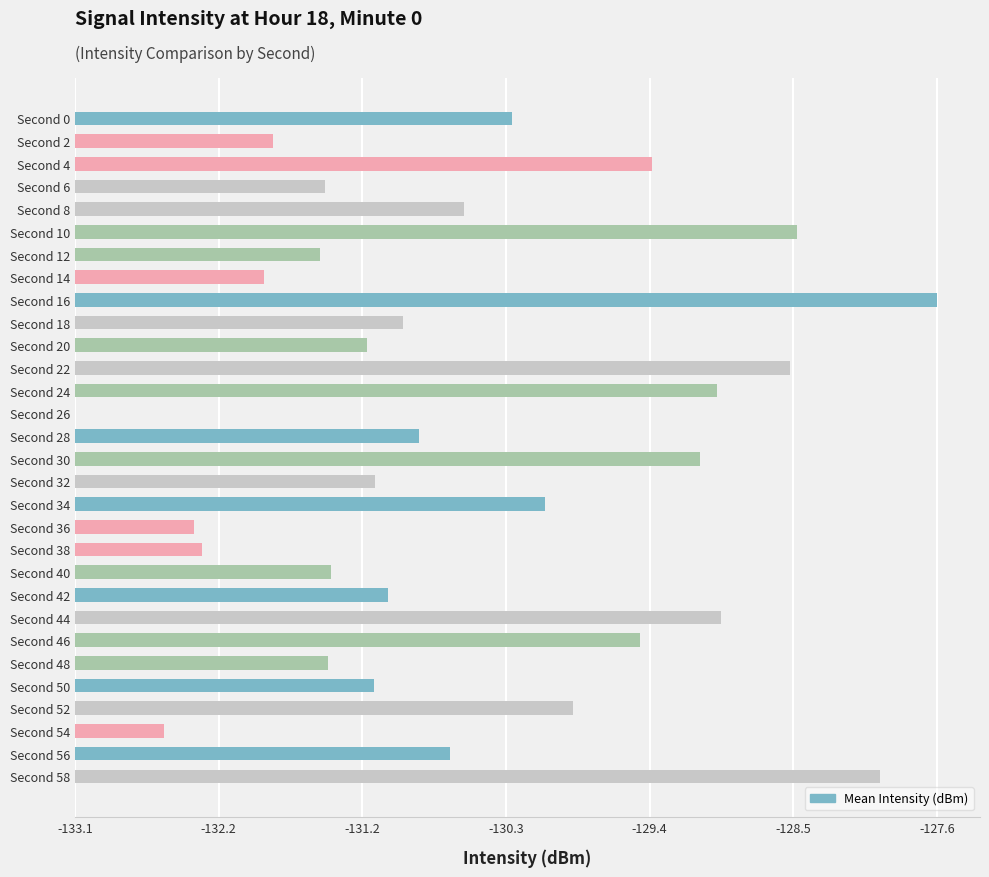

Rank the categories by value from highest to lowest.

16, 58, 10, 22, 44, 24, 30, 4, 46, 52, 34, 0, 8, 56, 28, 18, 42, 32, 50, 20, 40, 48, 6, 12, 2, 14, 38, 36, 54, 26